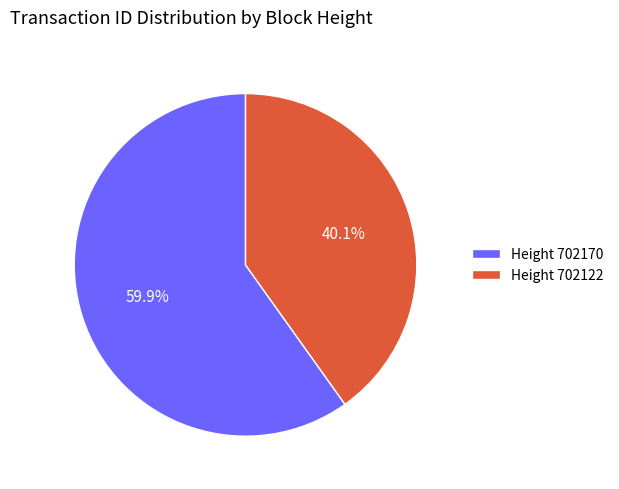

To the nearest percent, what is the average slice percentage?

50%